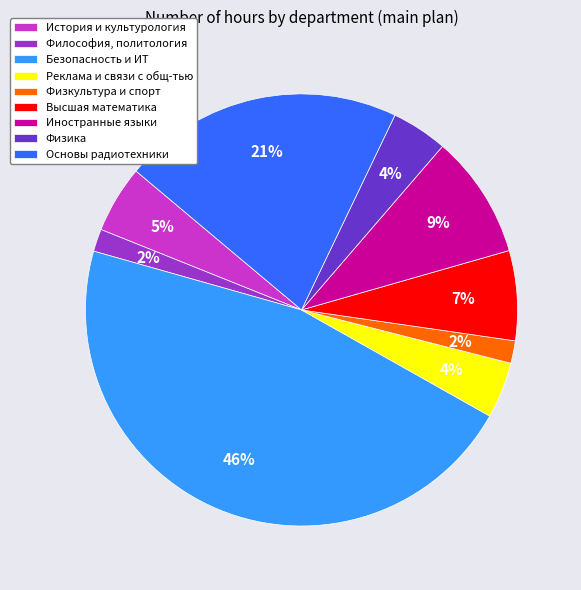

Which category has the biggest portion of the pie?

Безопасность и ИТ